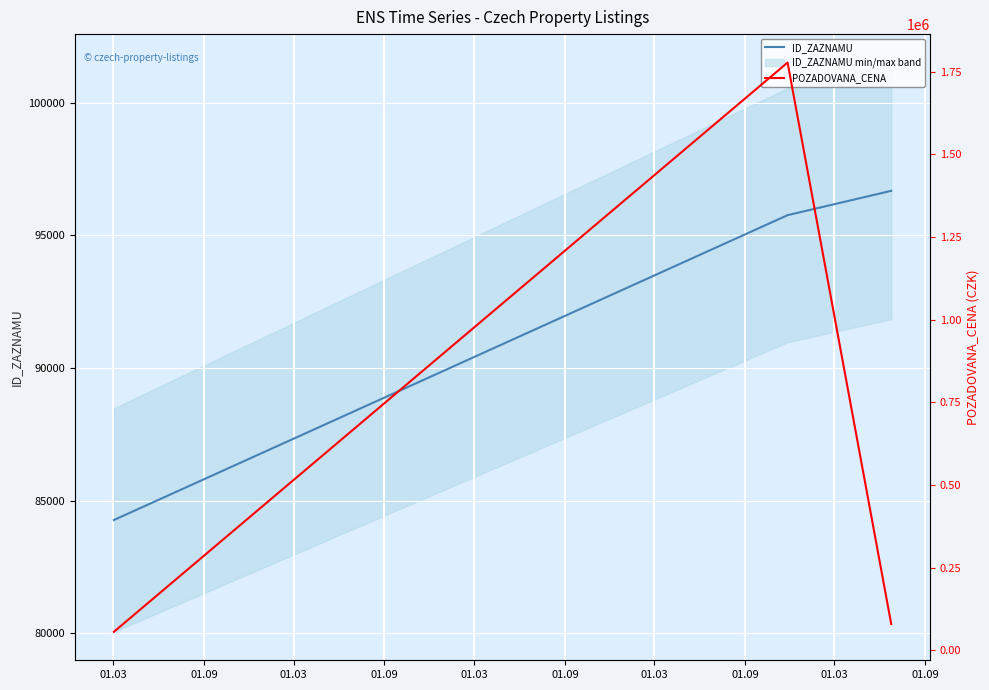

The value of POZADOVANA_CENA at 01.03 is 30253. True or false?

False